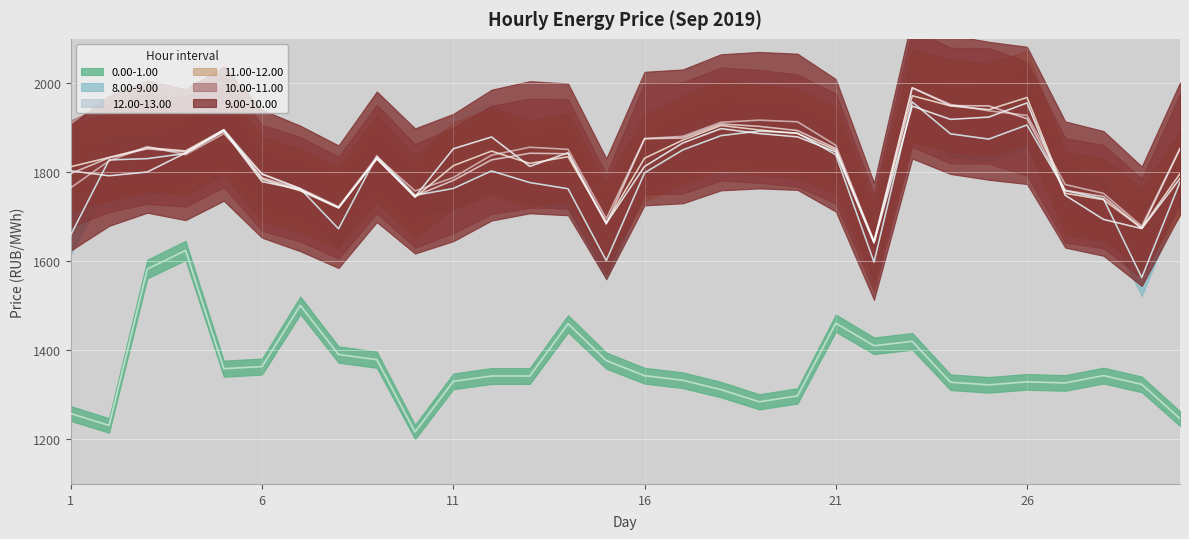

The value of 8.00-9.00 at 10 is 714.5. True or false?

False